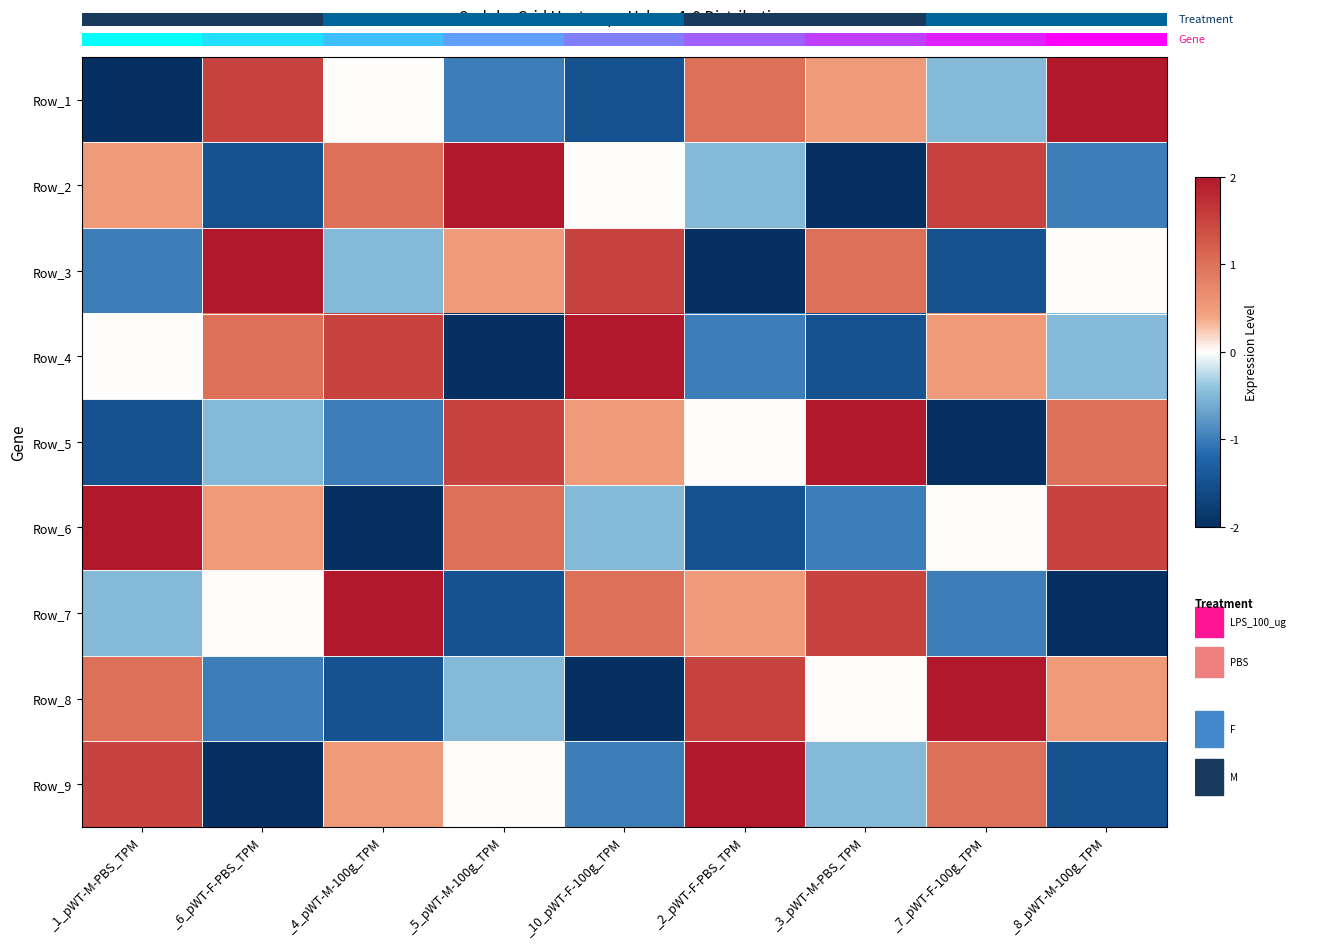

How many values in Row_2 are below zero?

4